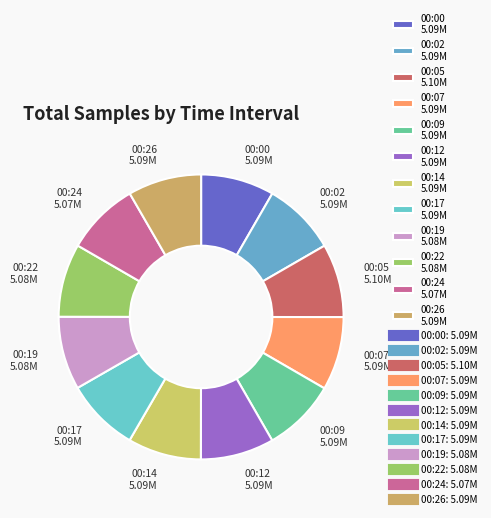

True or false: 00:12 accounts for 8% of the total.

True